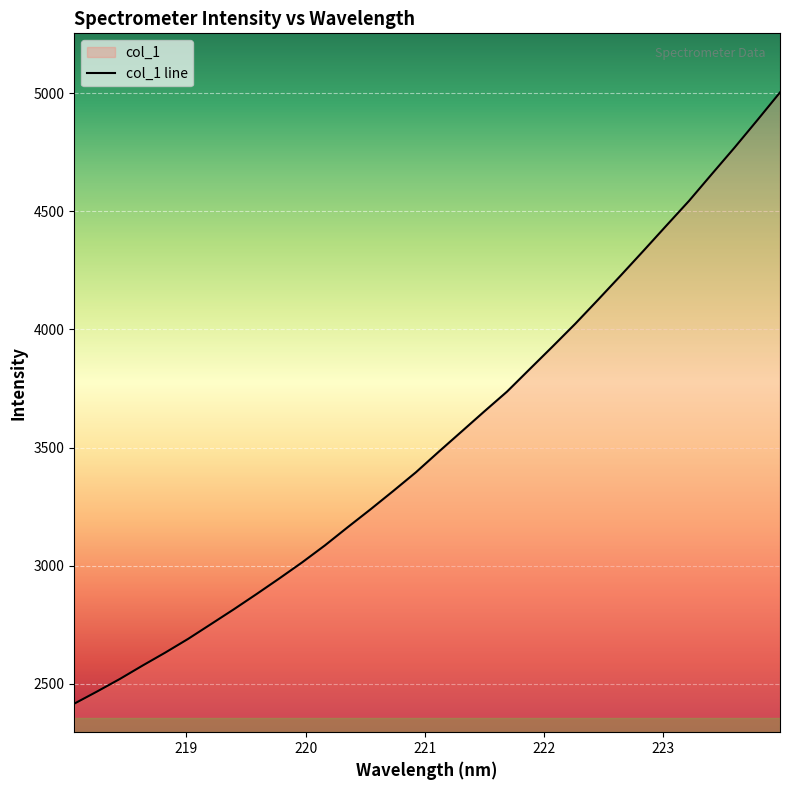

What is the minimum value shown in the chart?

2416.0